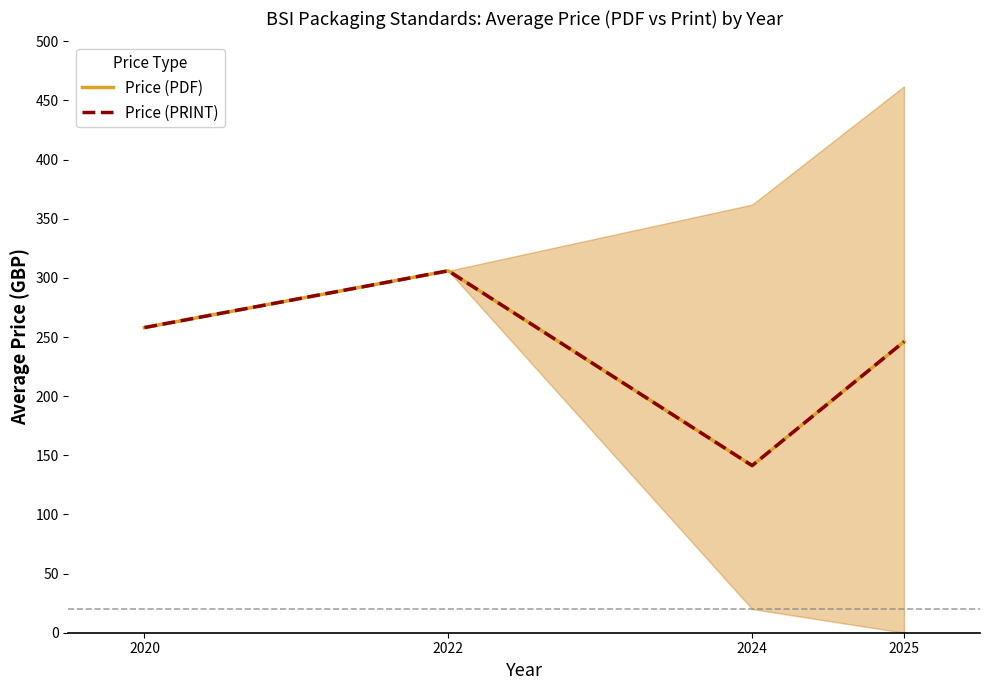

At which label does Price (PRINT) reach its peak?

2022